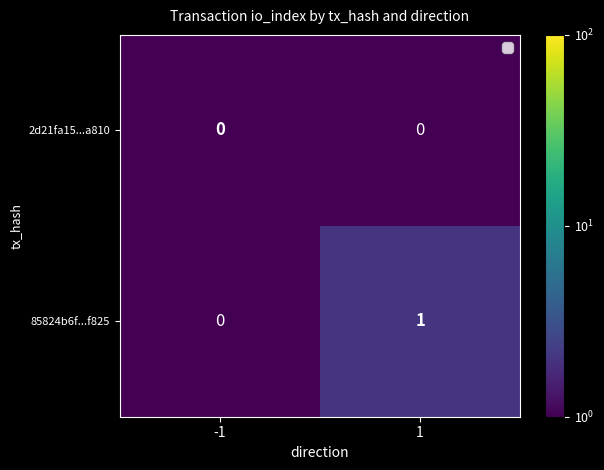

Is it true that 85824b6f...f825 equals 1 at 1?

True